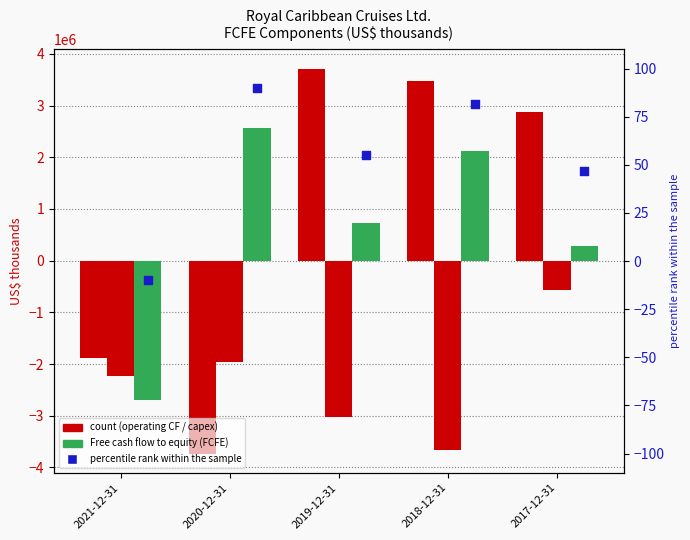

What is the total value across all series at 2021-12-31?

-6795889.0